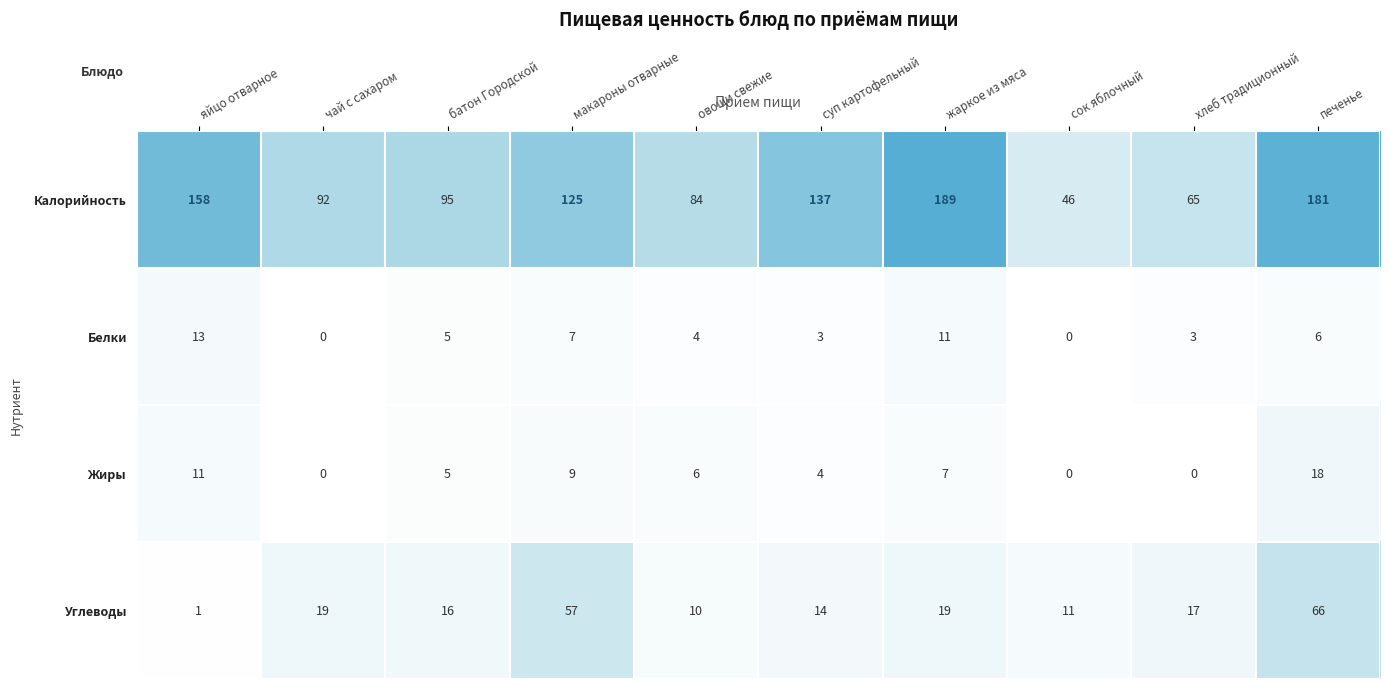

Count the number of categories in the chart.

10